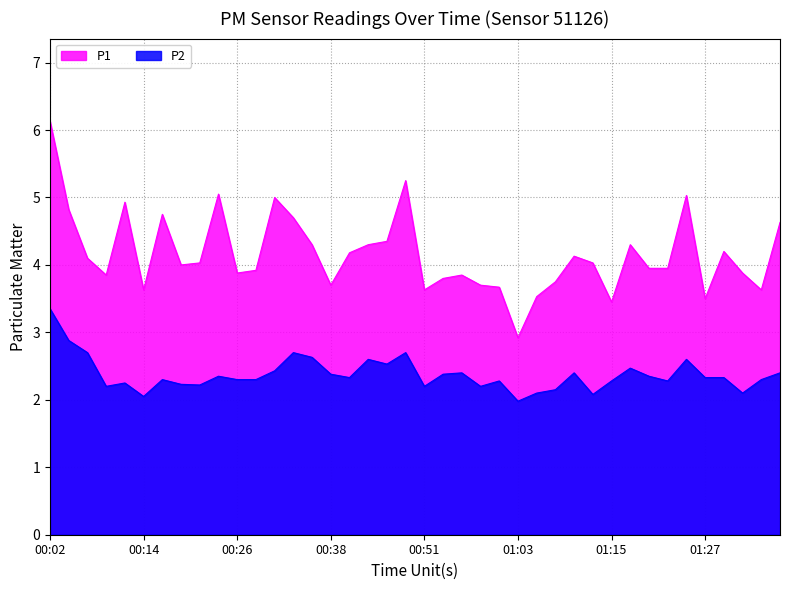

What is the label of the 35th point from the left?

01:25